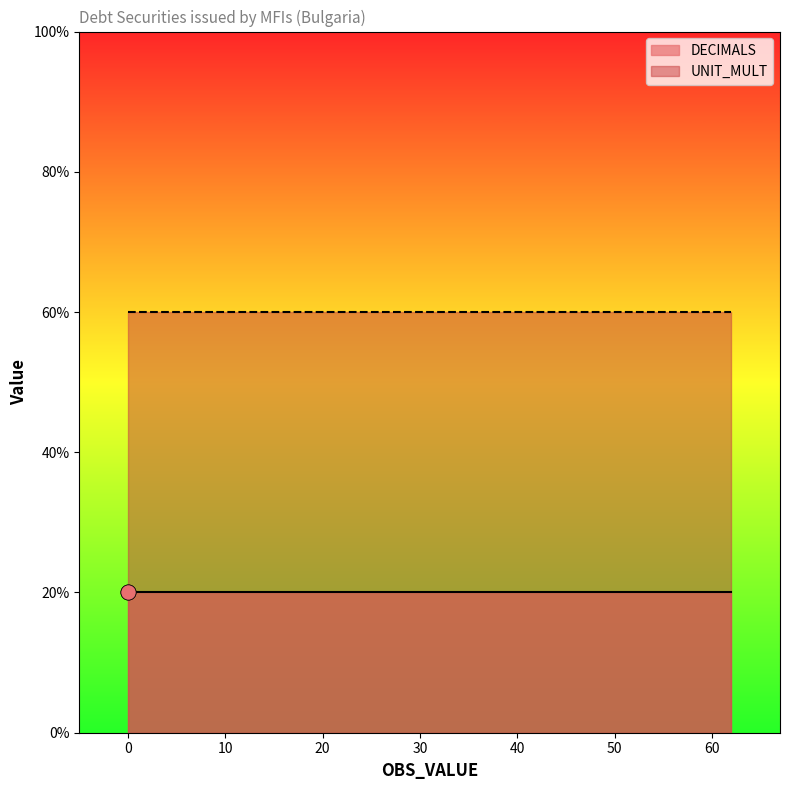

What are all the series names shown in the legend?

DECIMALS, UNIT_MULT